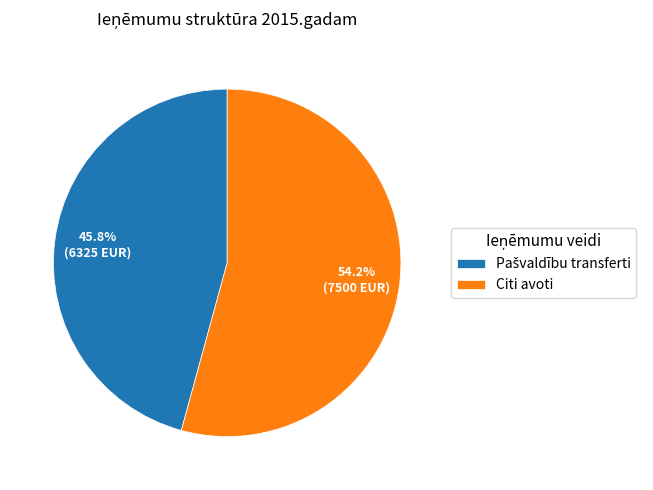

What is the majority slice?

Citi avoti